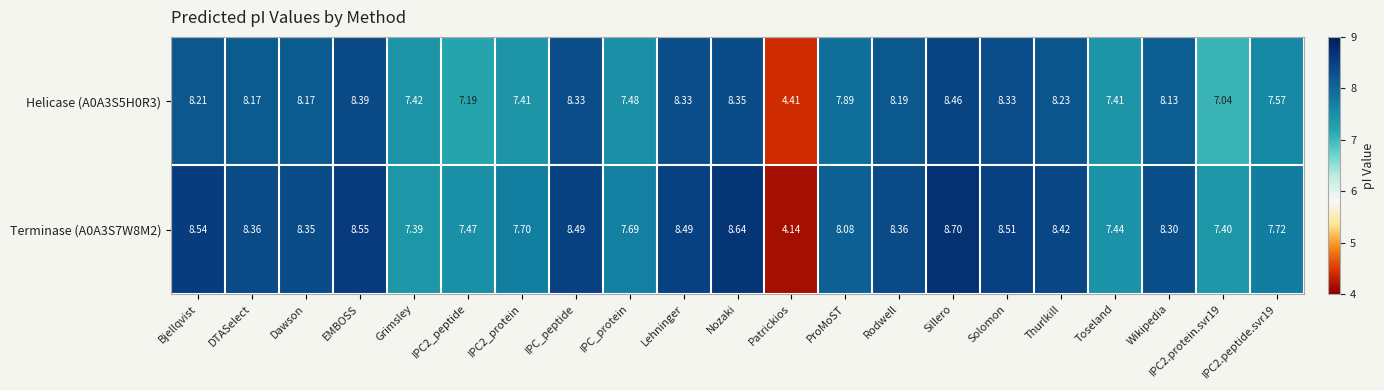

At which category does the chart reach its peak across all series?

Sillero